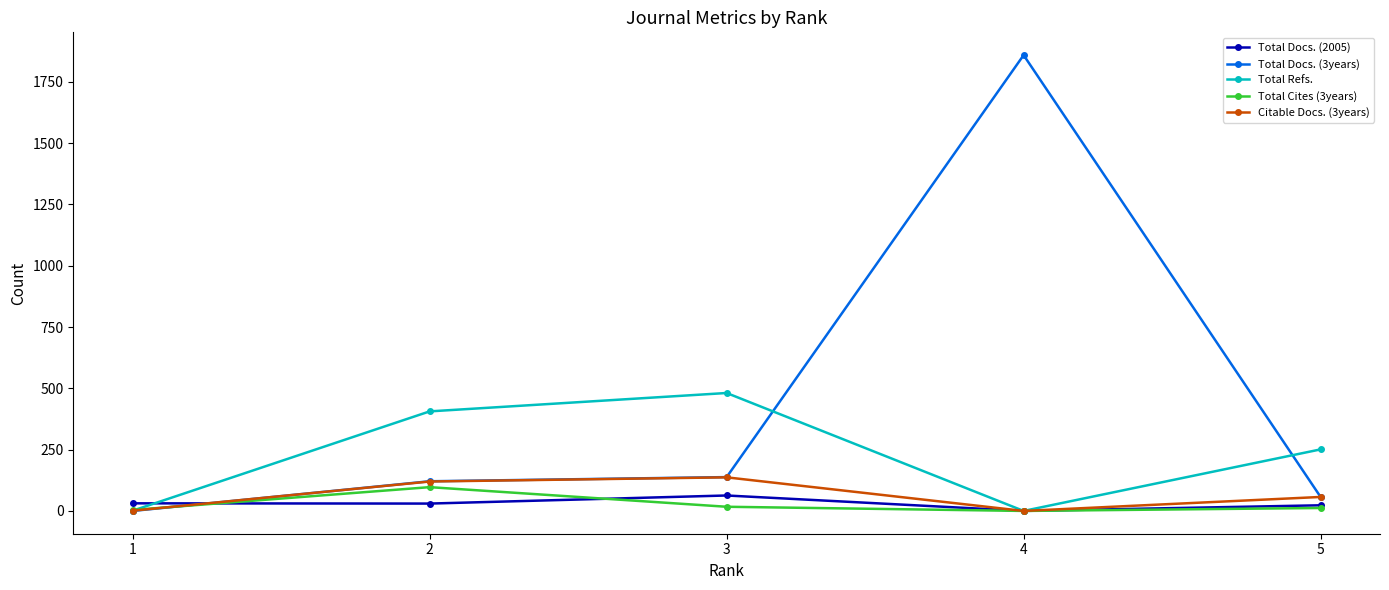

How many values in the Total Cites (3years) series are below 12?

2